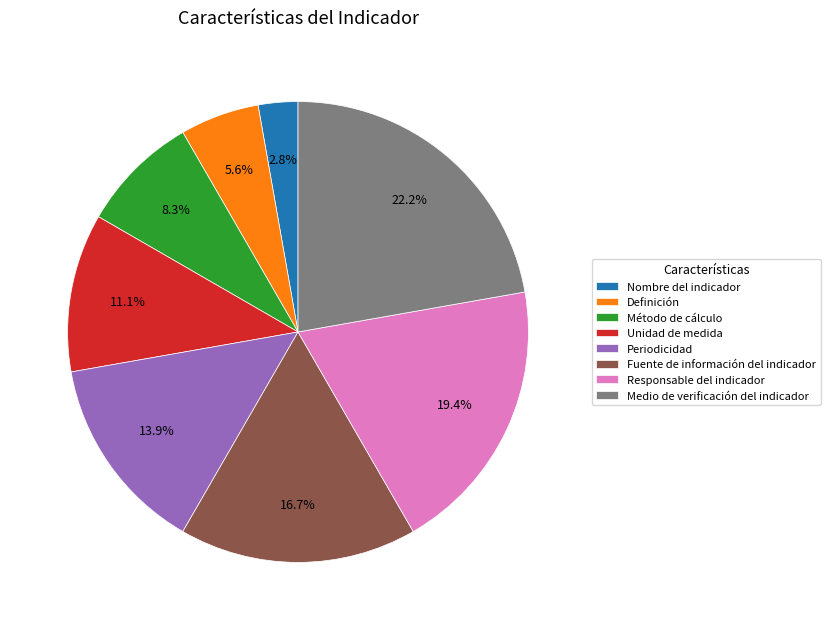

To the nearest percent, what portion does Responsable del indicador represent?

19%